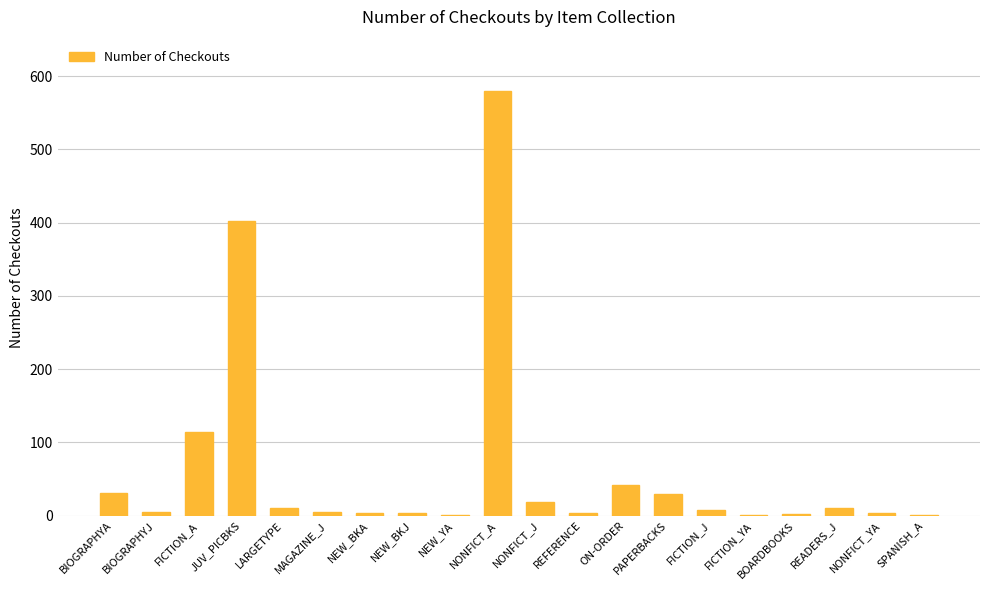

What is the sum of all values?

1272